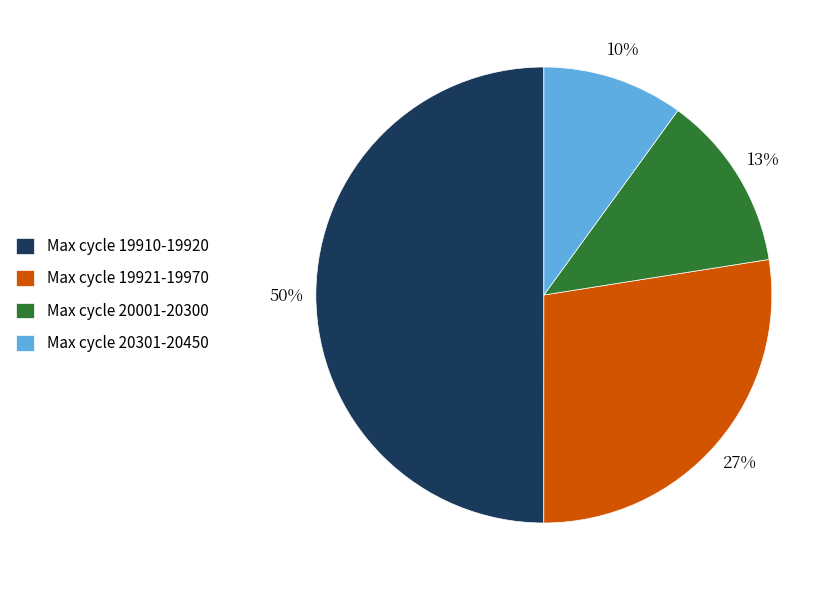

Which slice is the smallest?

Max cycle 20301-20450